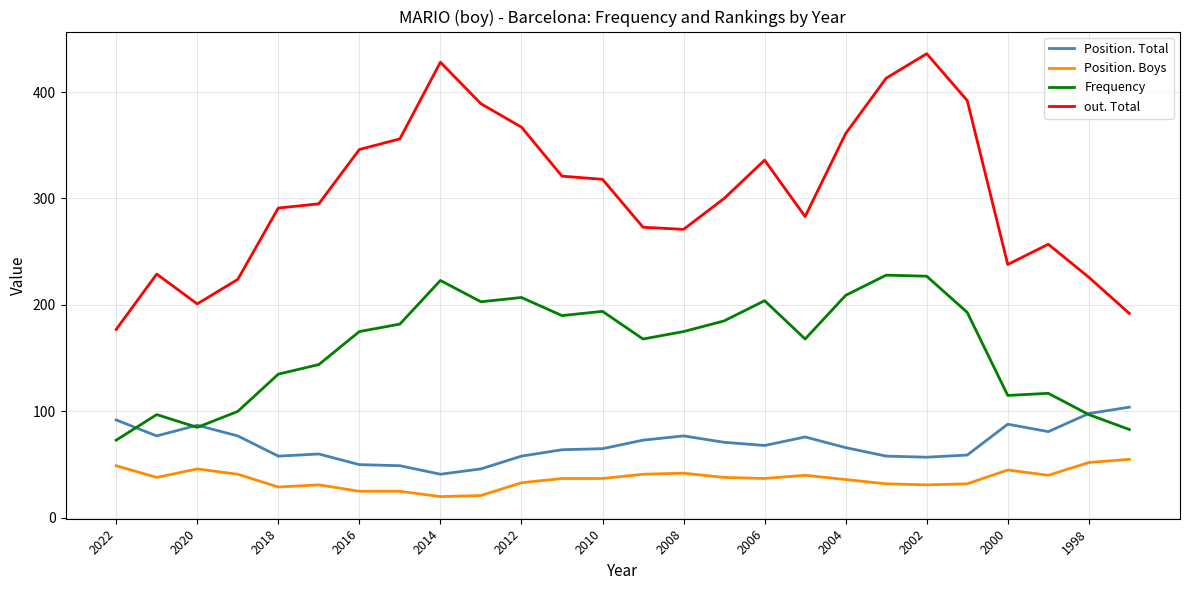

List the series in order of their peak value, highest first.

out. Total, Frequency, Position. Total, Position. Boys